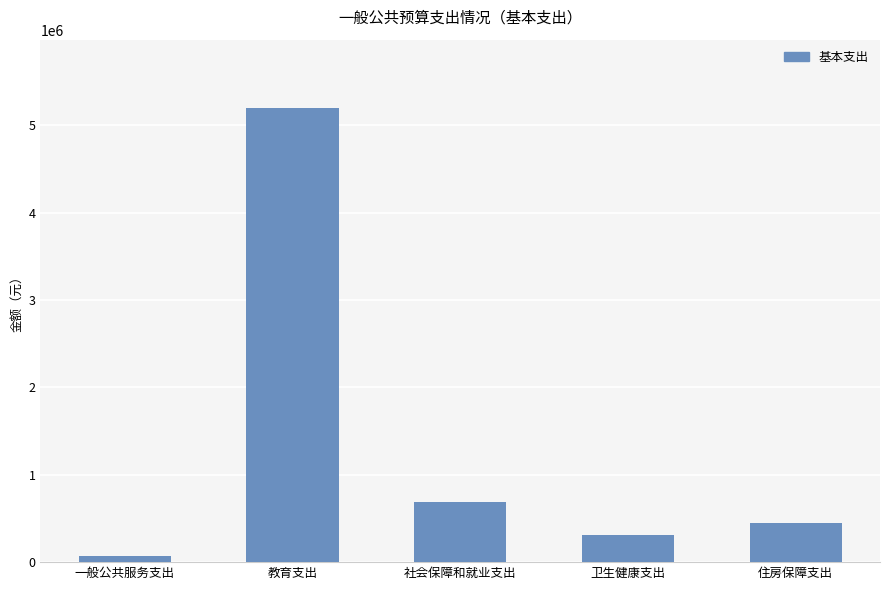

What is the value of the 3rd bar from the left?

685077.7